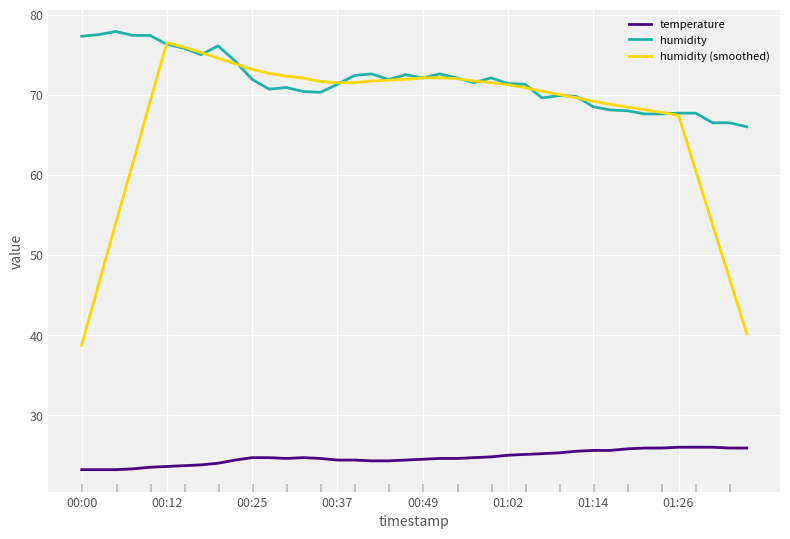

Count the number of categories in the chart.

40